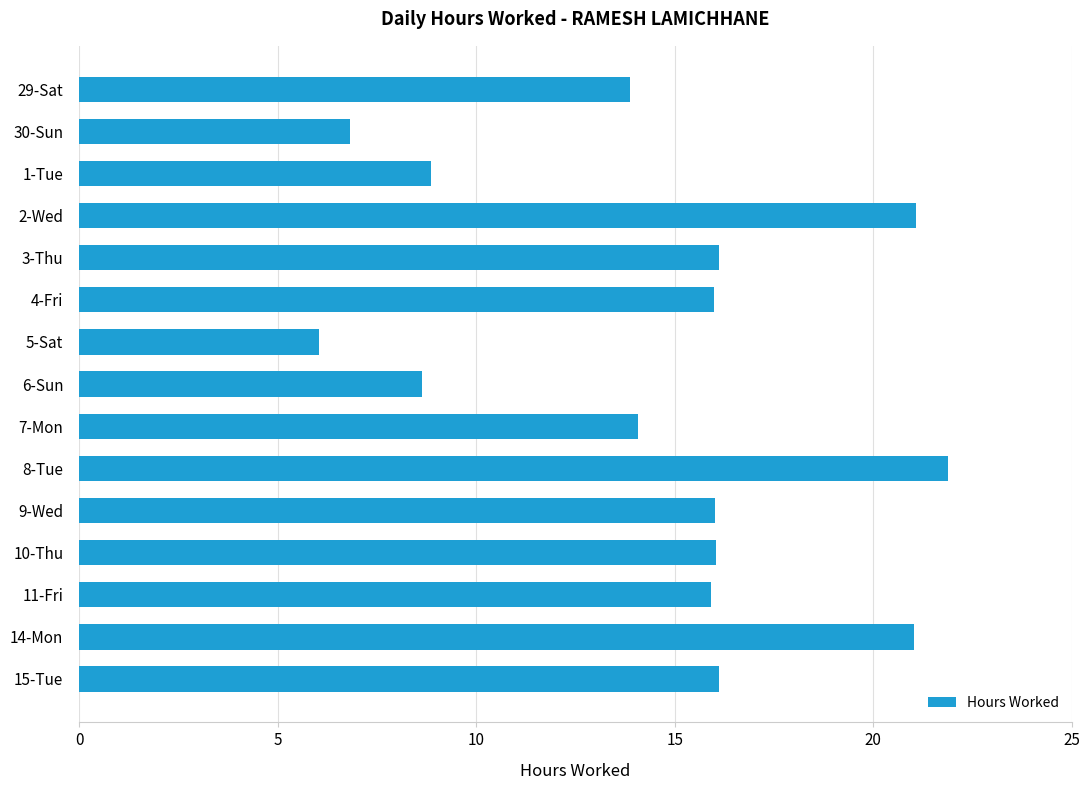

The chart shows a value of 10.1 at 30-Sun. True or false?

False